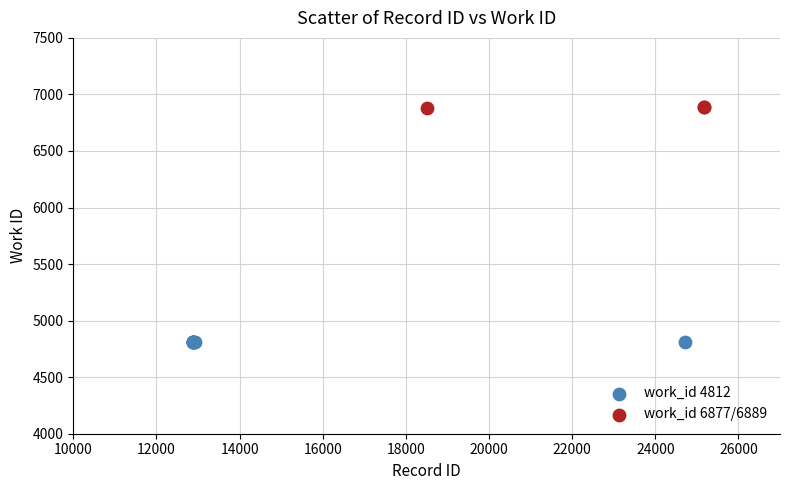

Which series contains the highest Y value?

work_id 6877/6889